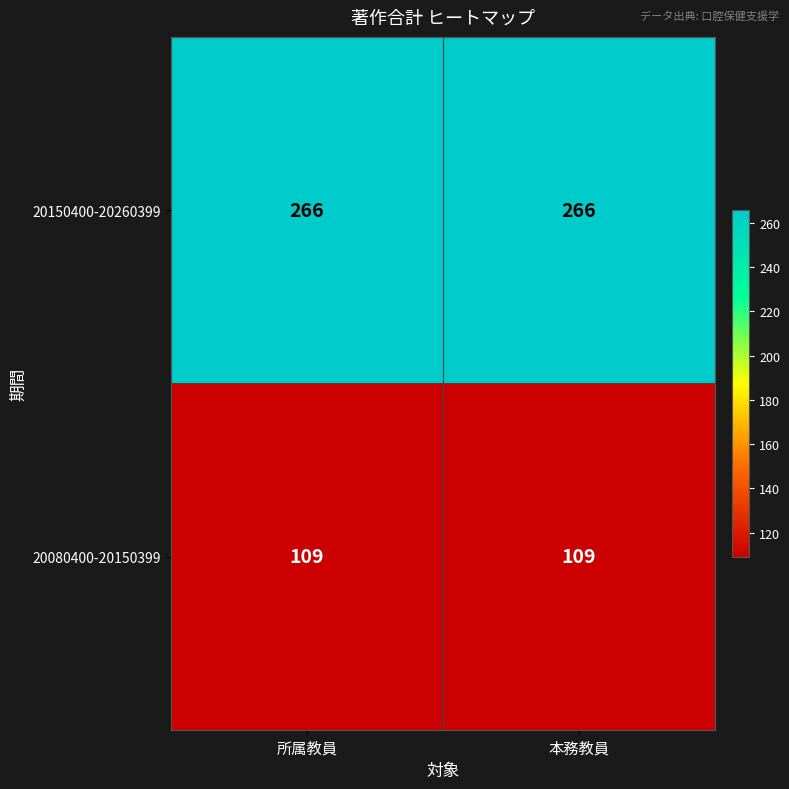

What is the difference between the highest and lowest values at 本務教員?

157